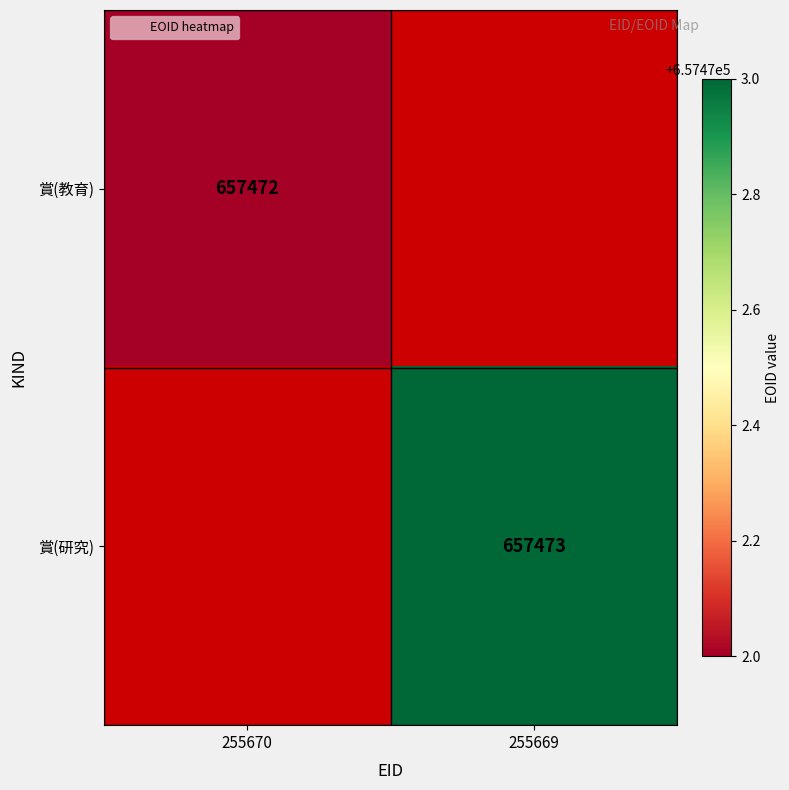

At which category does the chart reach its peak across all series?

255669